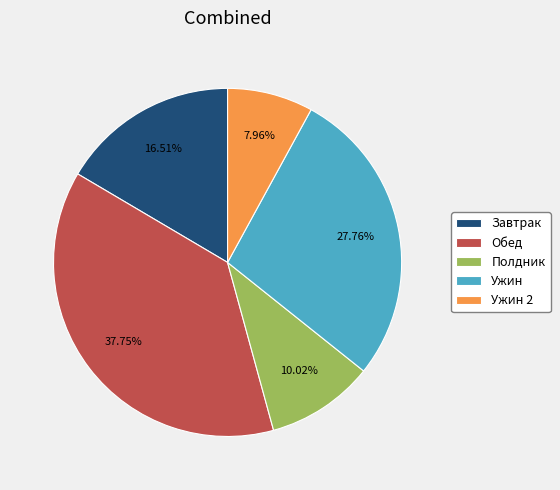

Between Завтрак and Обед, which is larger?

Обед